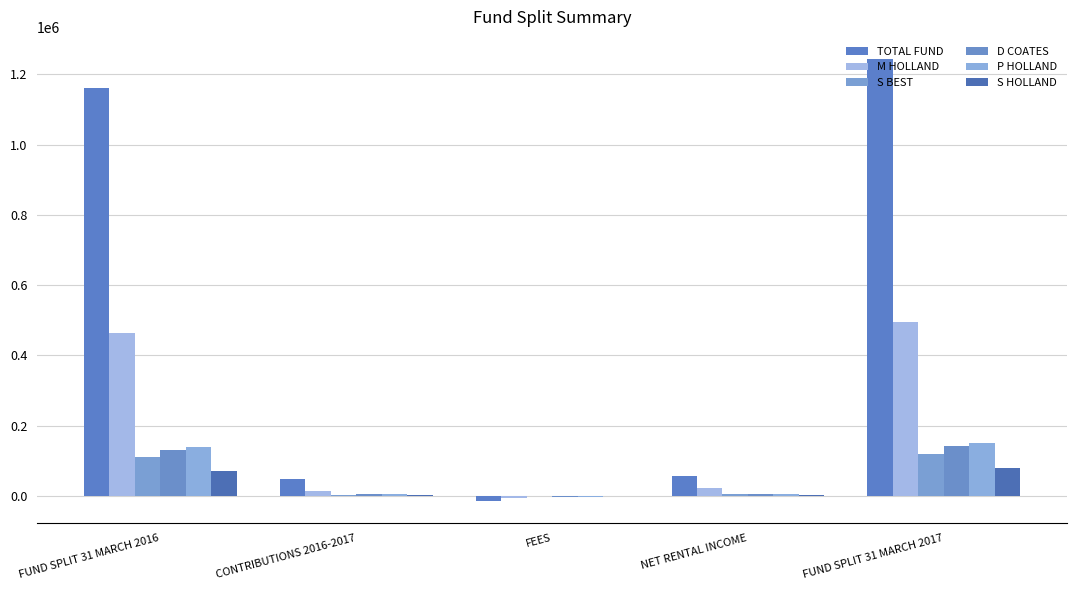

What is the spread (max minus min) of values at FUND SPLIT 31 MARCH 2016?

1089149.1